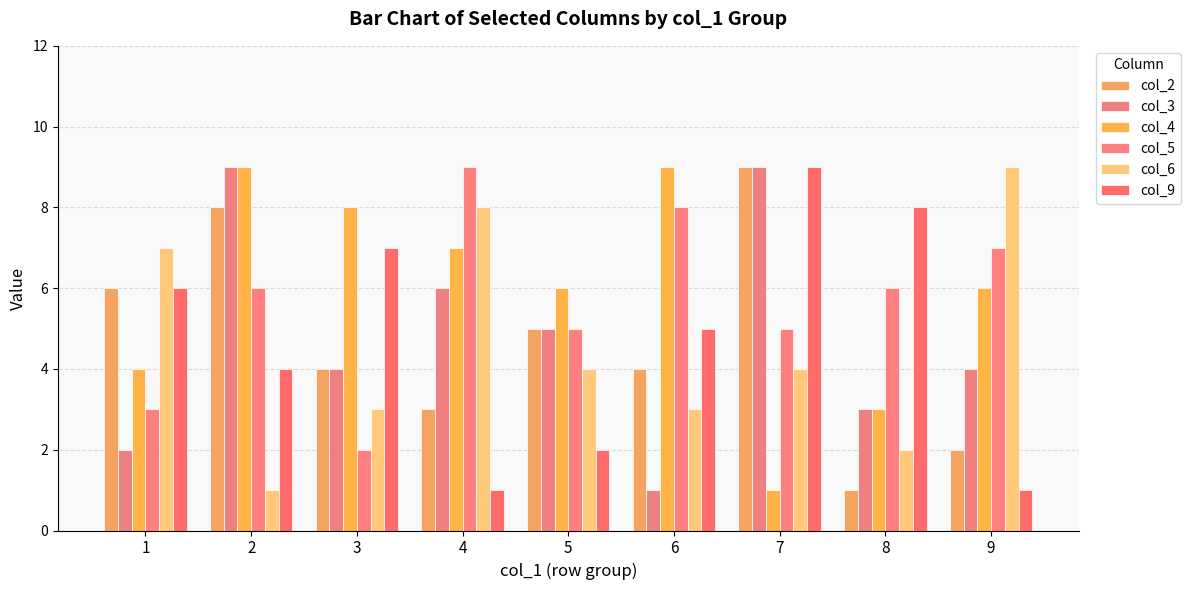

Is the value of col_5 at 2 greater than the value of col_3 at 8?

Yes